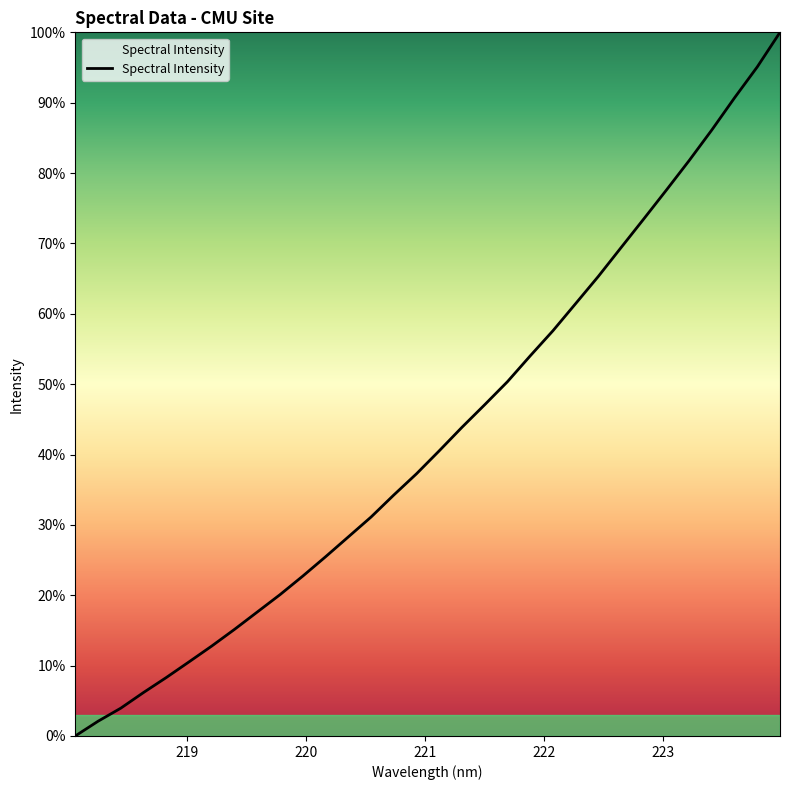

What is the difference between the maximum and minimum values?

100.0